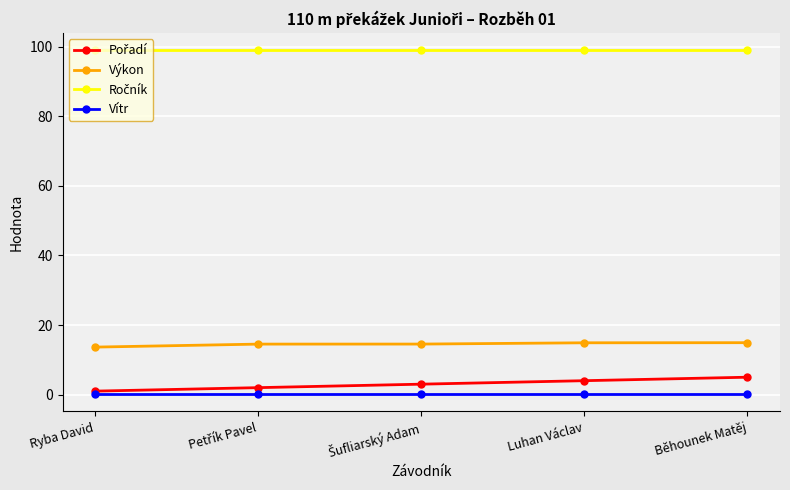

At how many categories does at least one series exceed 76?

5